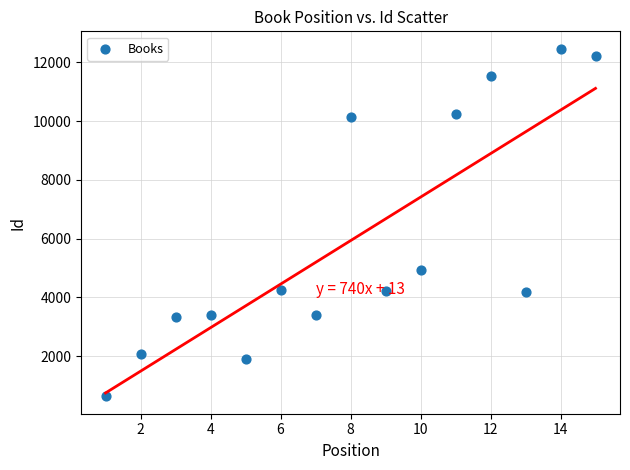

What Y value in the scatter plot is closest to 6548?

4943